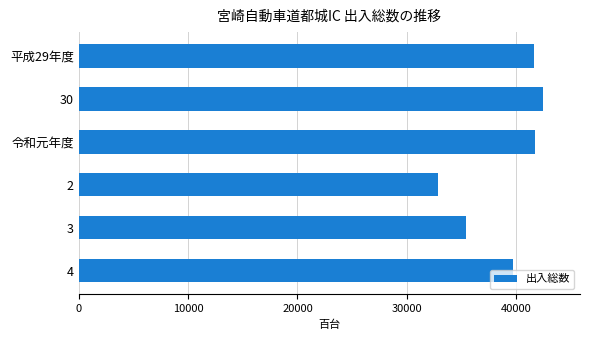

Which category has the highest value across all series?

30